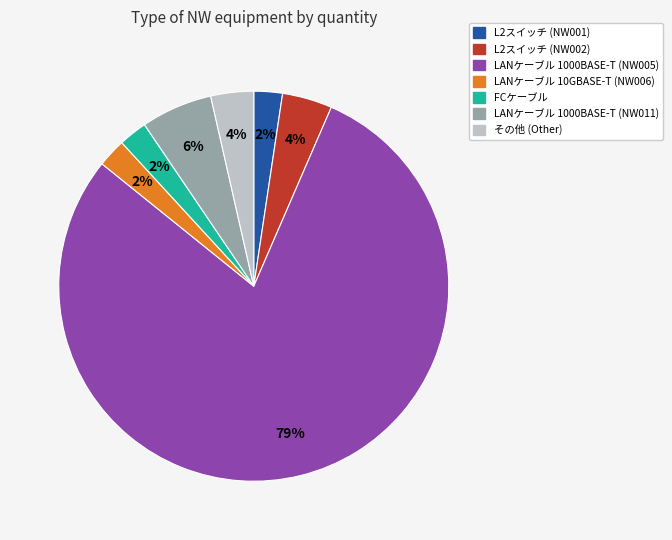

Combined, do L2スイッチ (NW002) and L2スイッチ (NW001) account for over 50%?

No